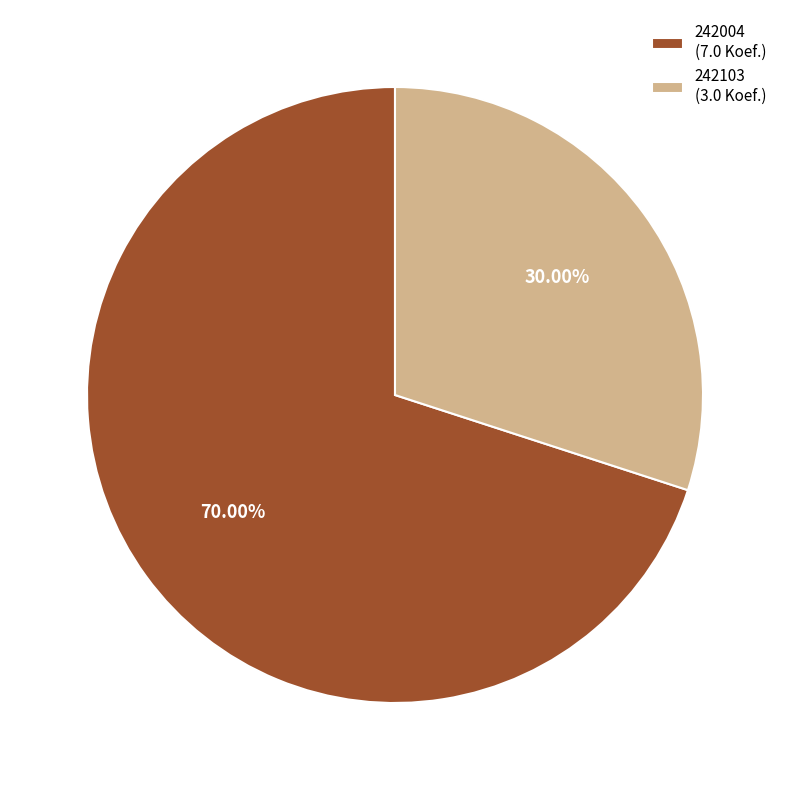

Approximately how many times larger is the value at 242103 compared to 242004?

0.4